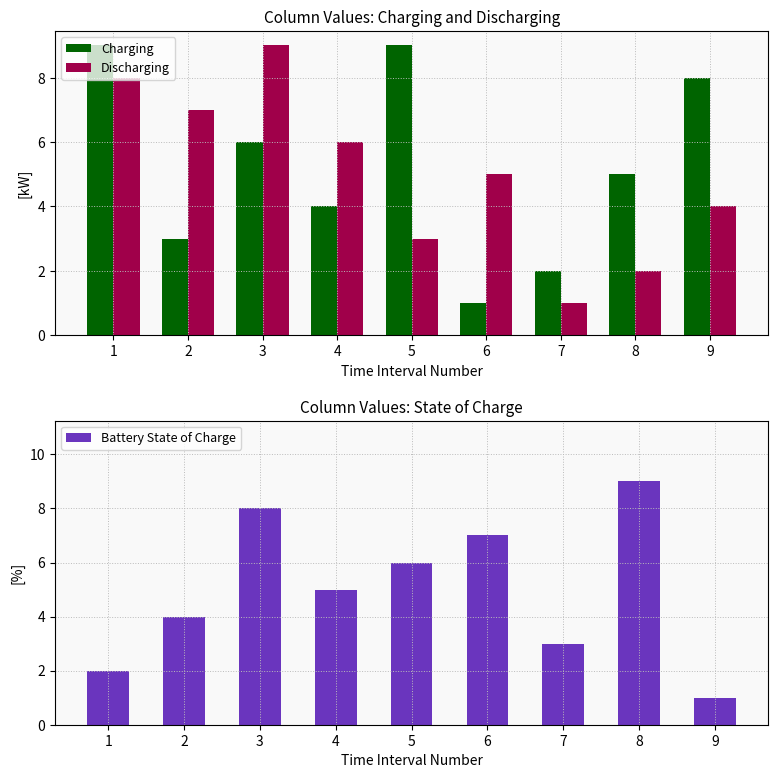

Reading right to left, what are all the values shown in this chart?

Charging: 8	5	2	1	9	4	6	3	9
Discharging: 4	2	1	5	3	6	9	7	8
Battery State of Charge: 1	9	3	7	6	5	8	4	2